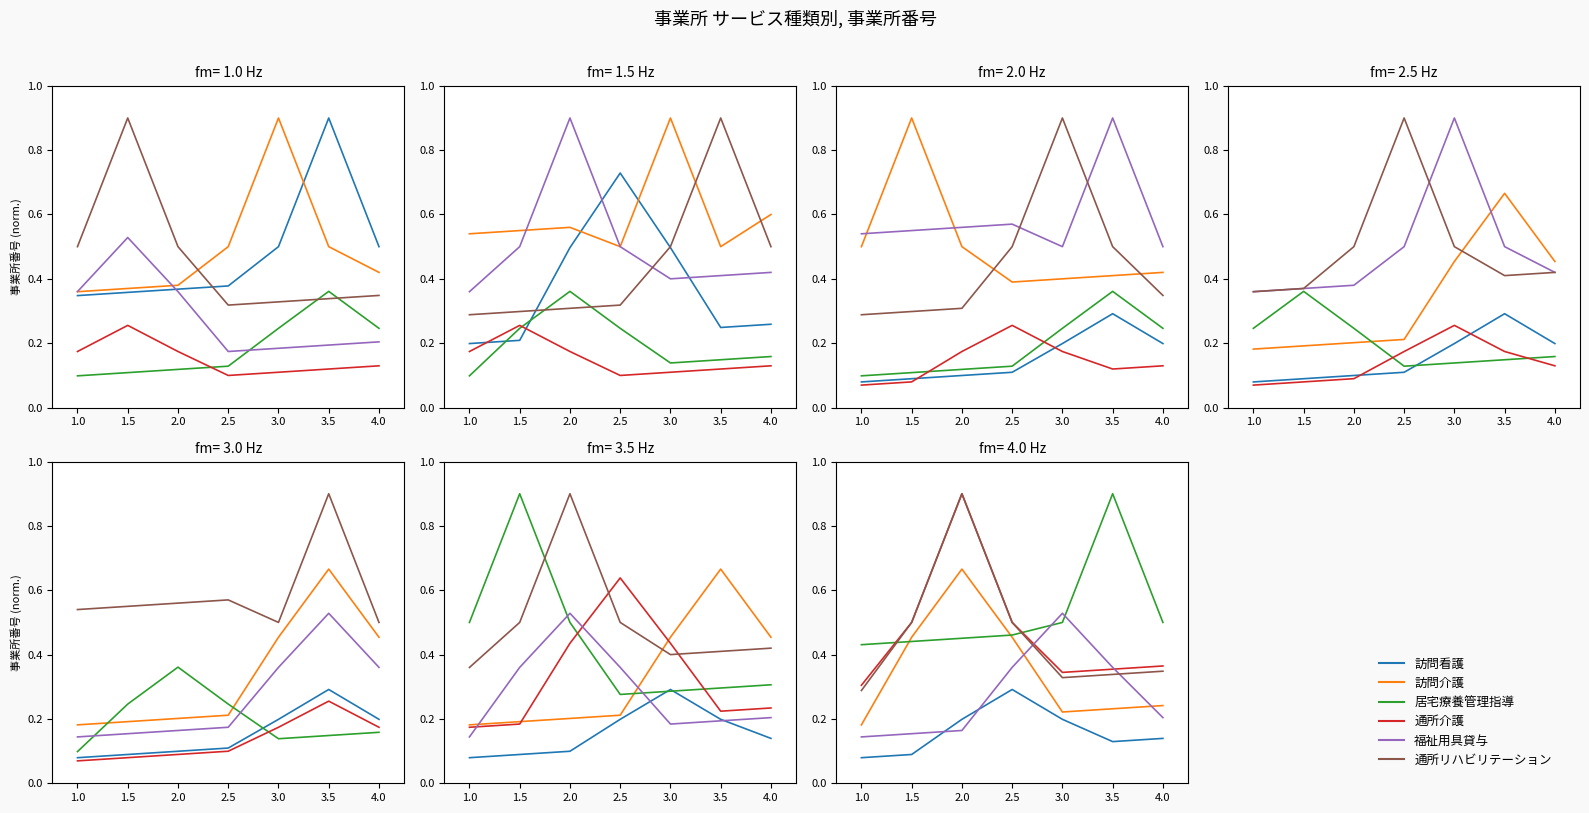

What is the average value of the 通所リハビリテーション series?

0.5